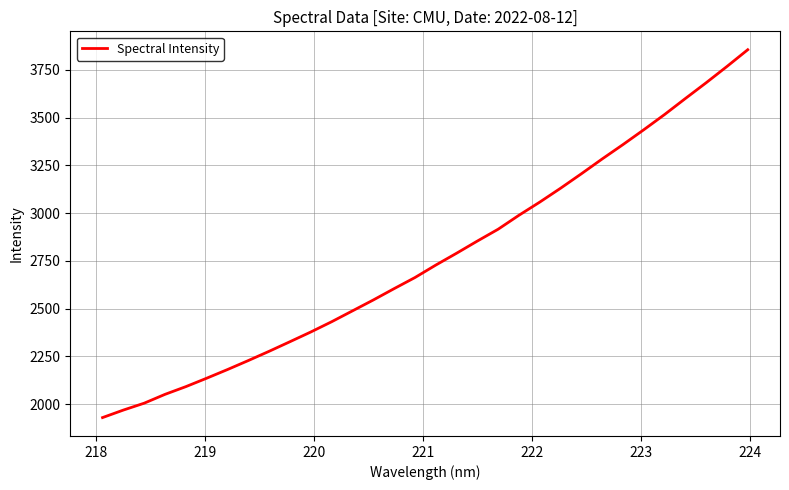

What is the minimum value shown in the chart?

1929.8